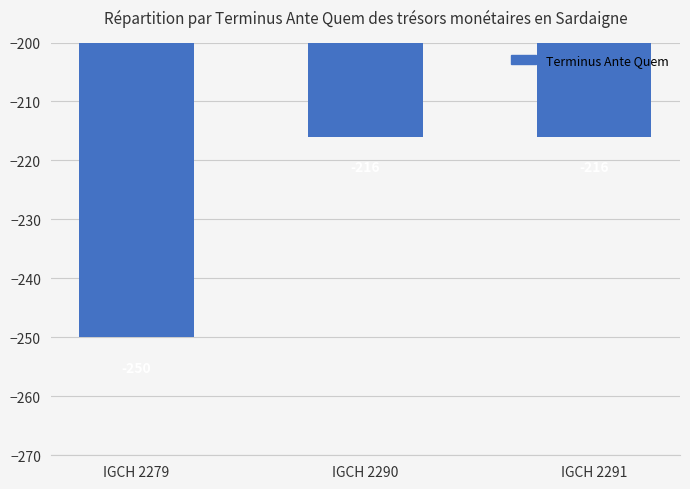

Between IGCH 2290 and IGCH 2279, which is larger?

IGCH 2290